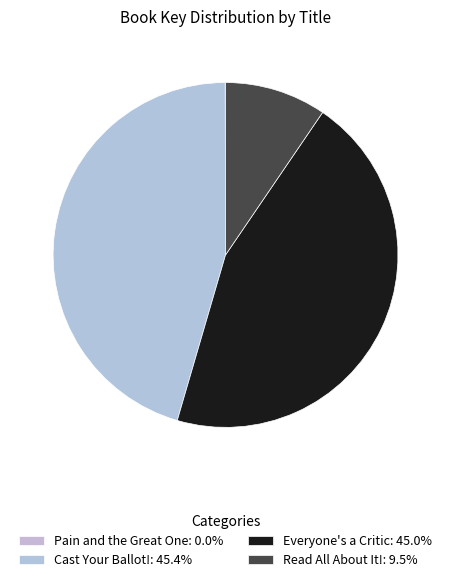

What percentage is NOT represented by Cast Your Ballot!?

54.6%